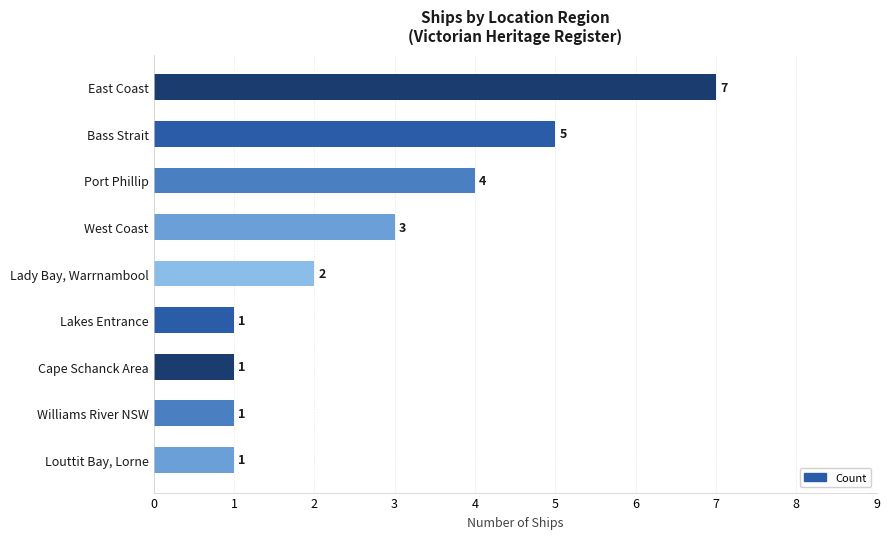

Reading top to bottom, list all the values displayed in this chart.

East Coast=7	Bass Strait=5	Port Phillip=4	West Coast=3	Lady Bay, Warrnambool=2	Lakes Entrance=1	Cape Schanck Area=1	Williams River NSW=1	Louttit Bay, Lorne=1